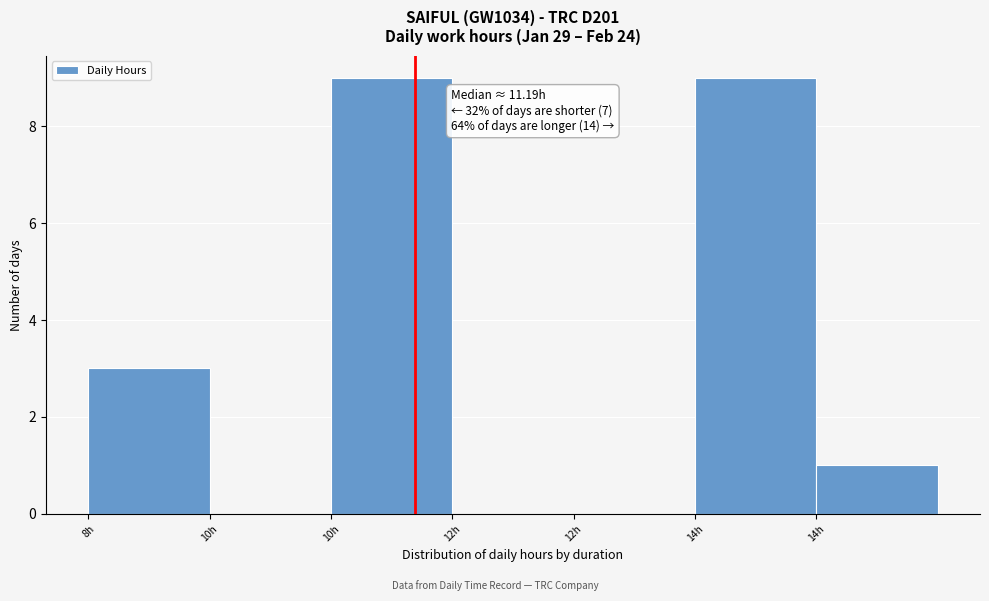

Are the bars horizontal?

No